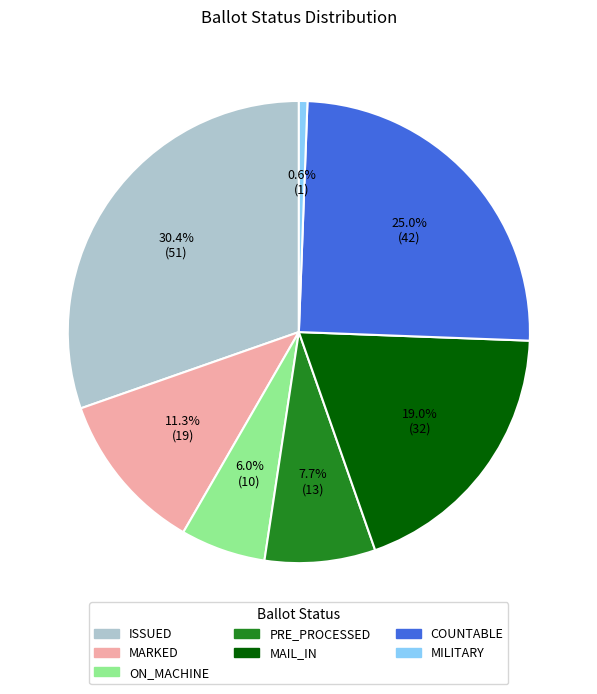

Which category has the smallest portion of the pie?

MILITARY